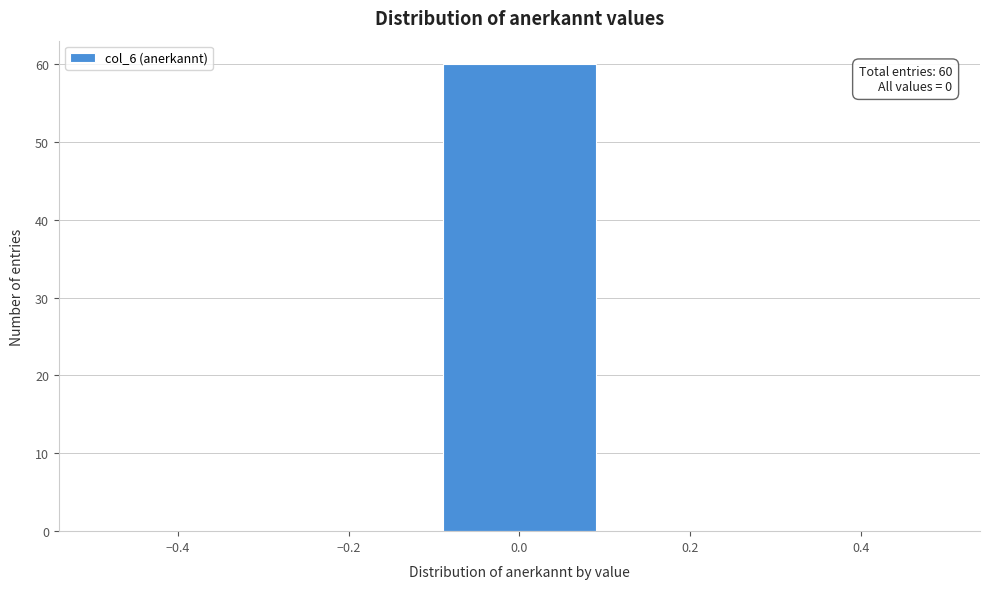

Which range on the x-axis has the tallest bar?

-0.1 to 0.1